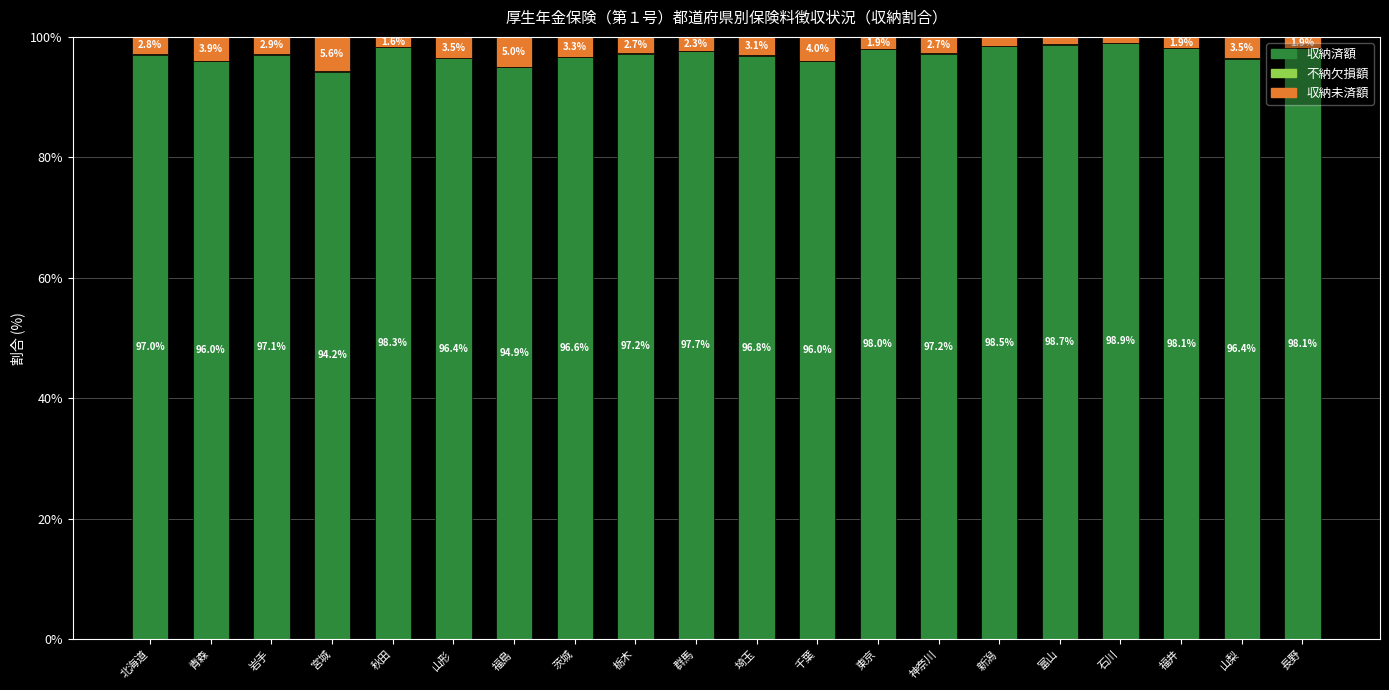

What is the total value across all series at 東京?

100.0